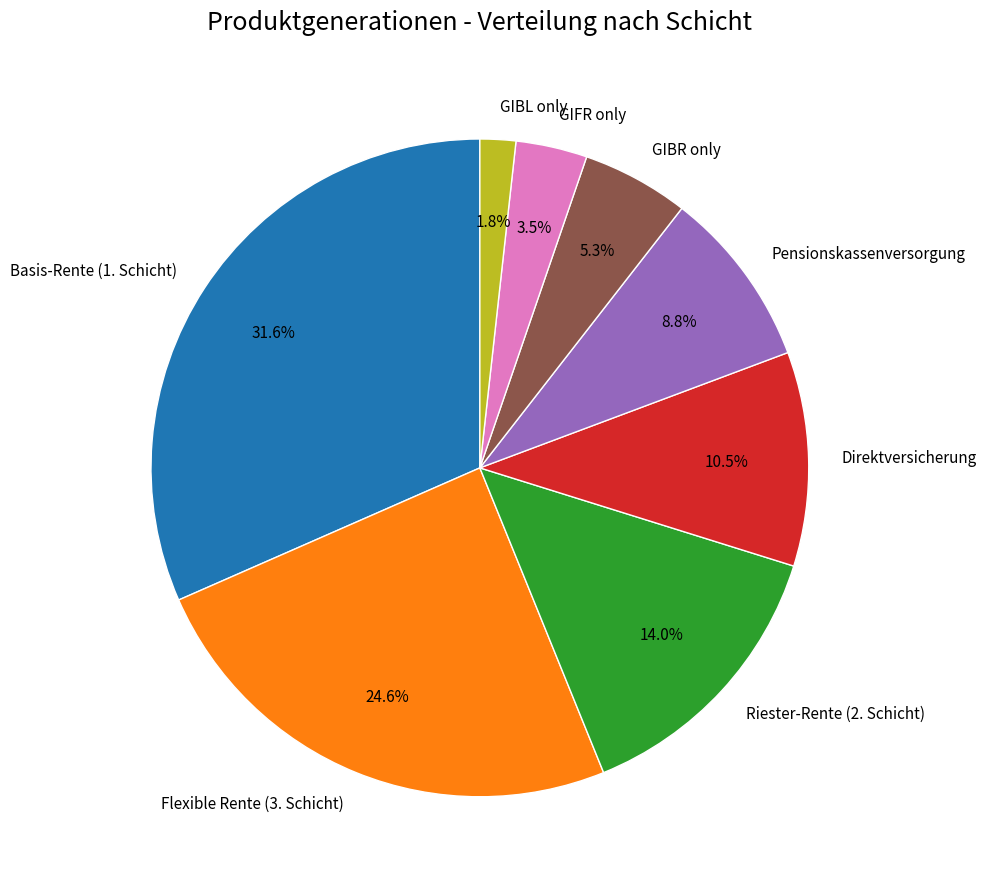

What is the largest slice in the pie chart?

Basis-Rente (1. Schicht)